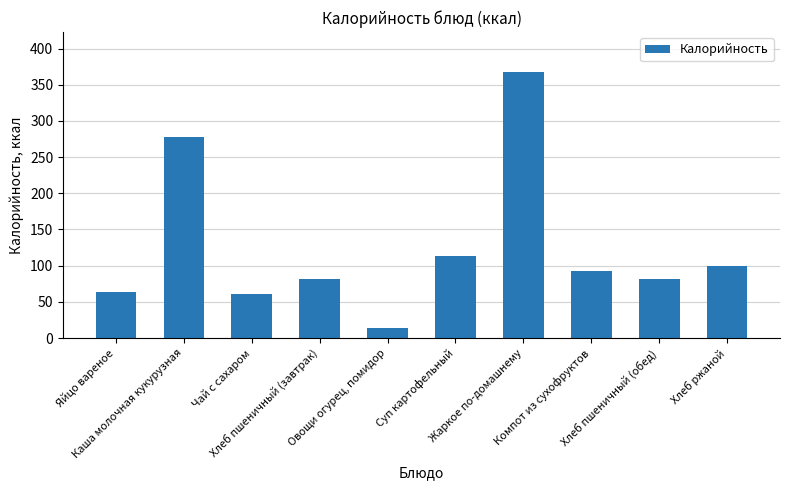

The chart shows a value of 99.0 at Хлеб ржаной. True or false?

True